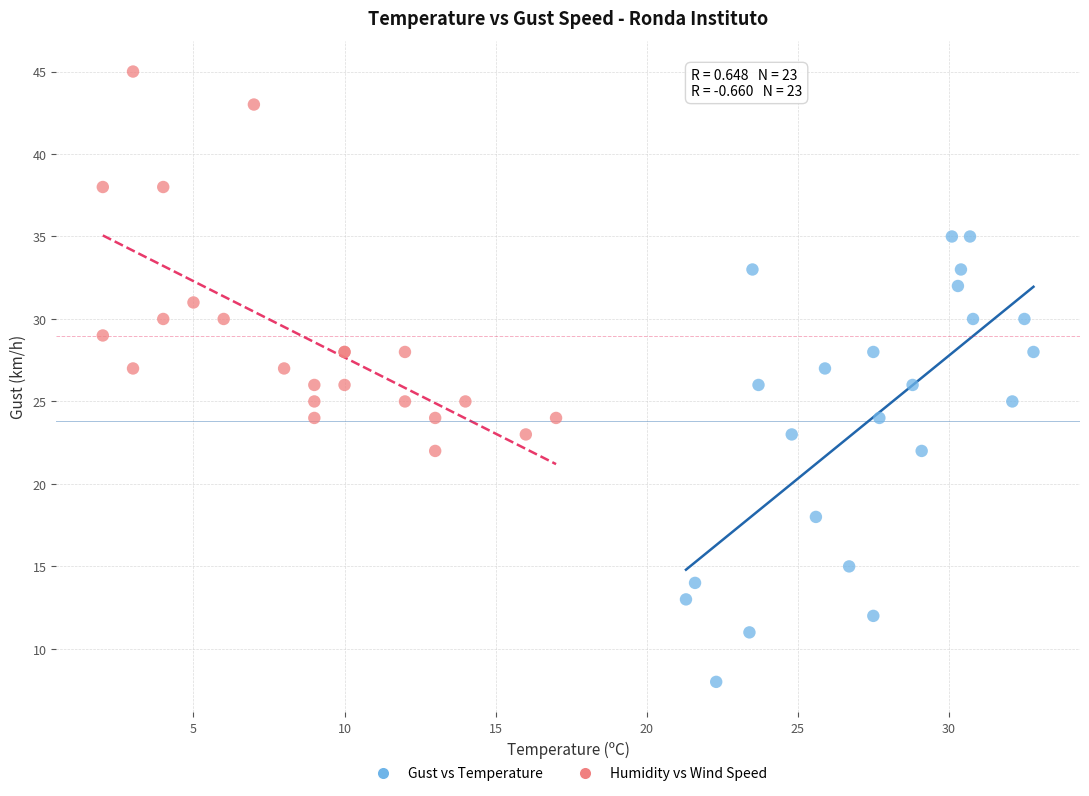

Which series reaches the minimum Y coordinate?

Gust vs Temperature